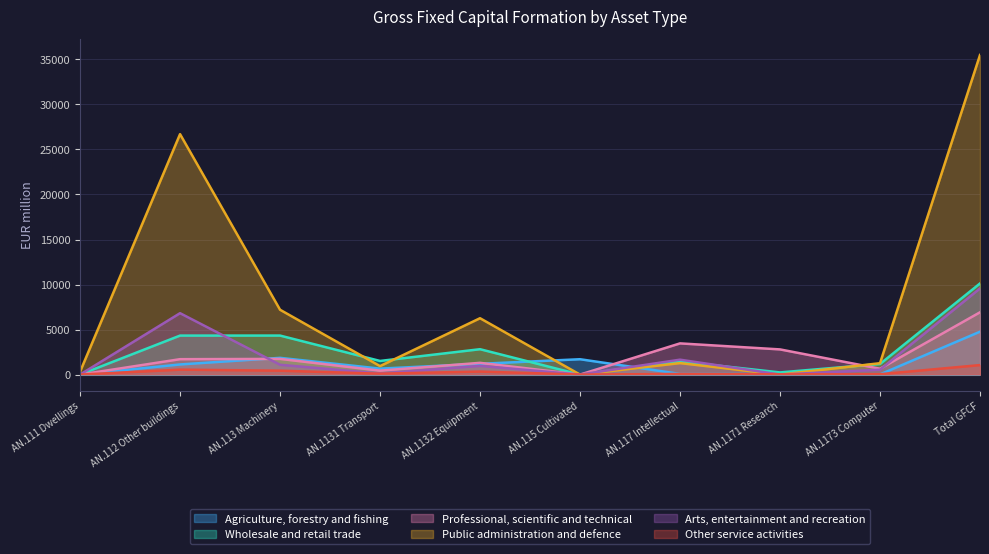

Where is Other service activities nearest to the value 528?

AN.112 Other buildings